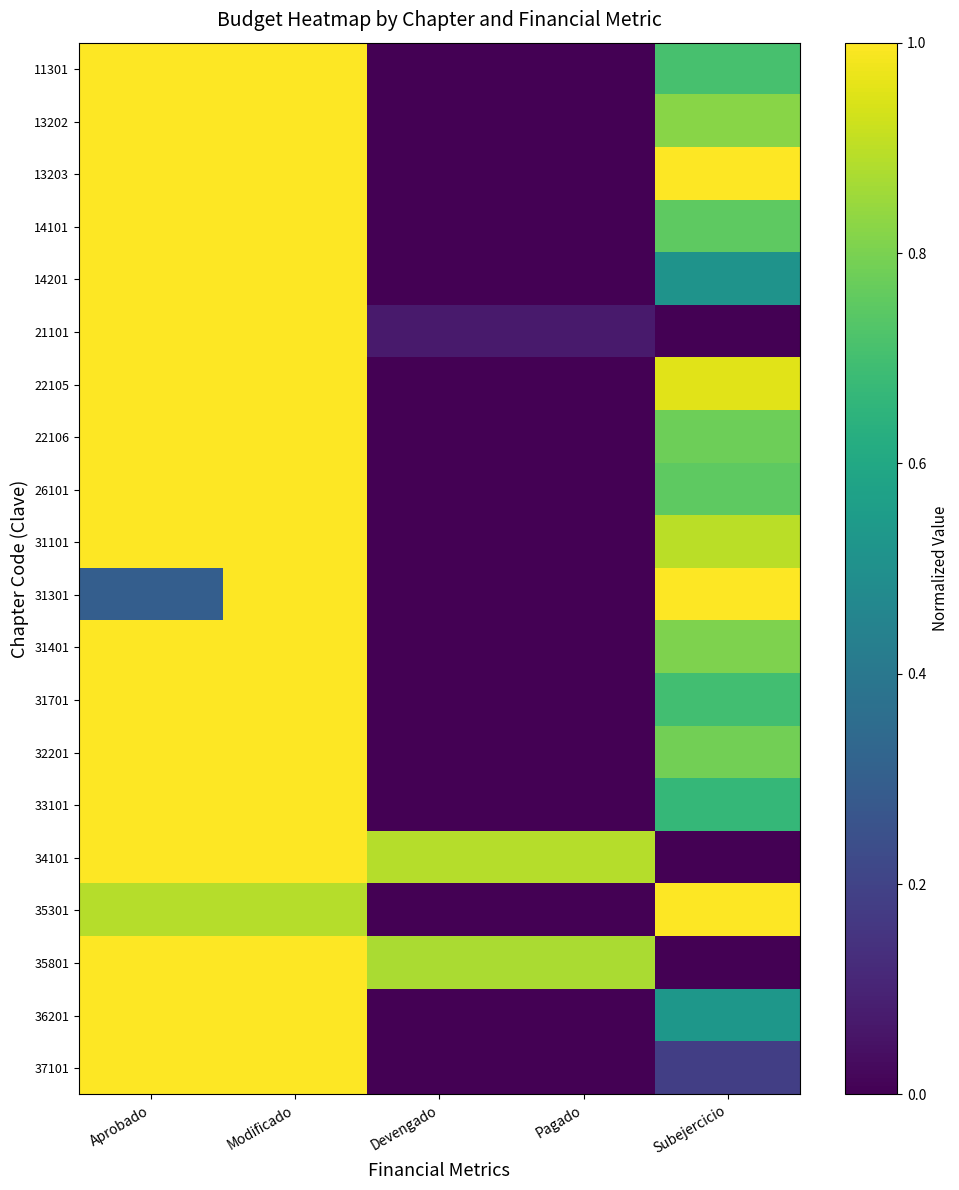

At how many categories does at least one series exceed 0?

5